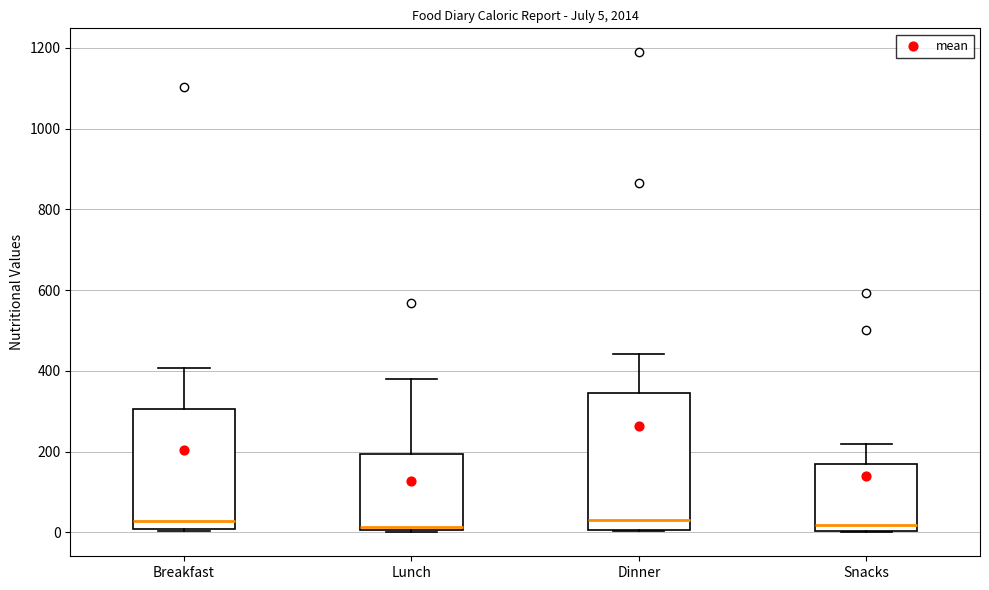

Comparing the boxes themselves (not the whiskers), which one is the tallest?

Dinner